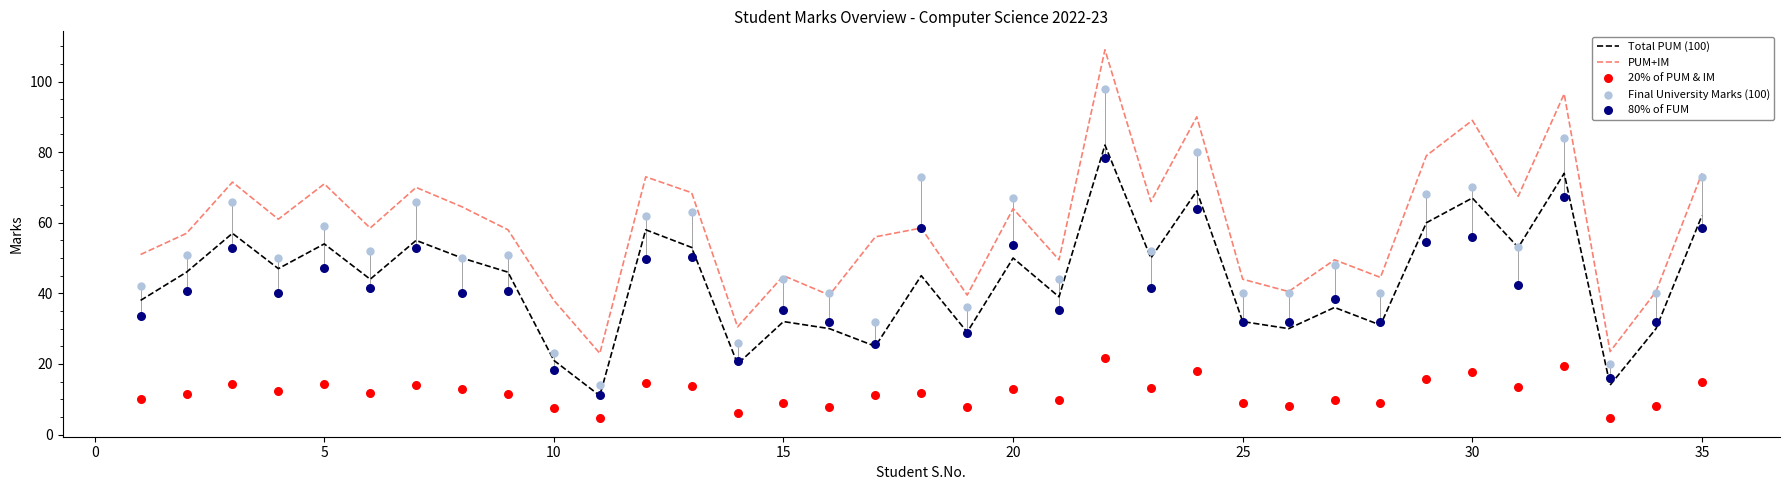

Which series reaches the minimum Y coordinate?

20% of PUM & IM